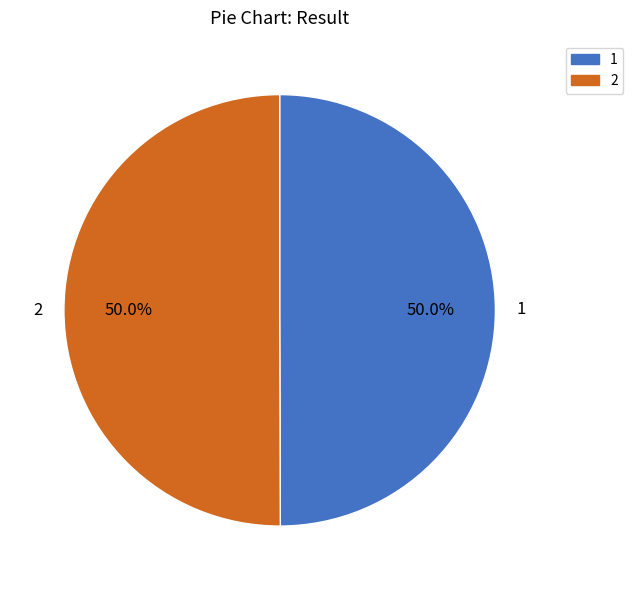

Approximately how many times larger is the value at 1 compared to 2?

1.0